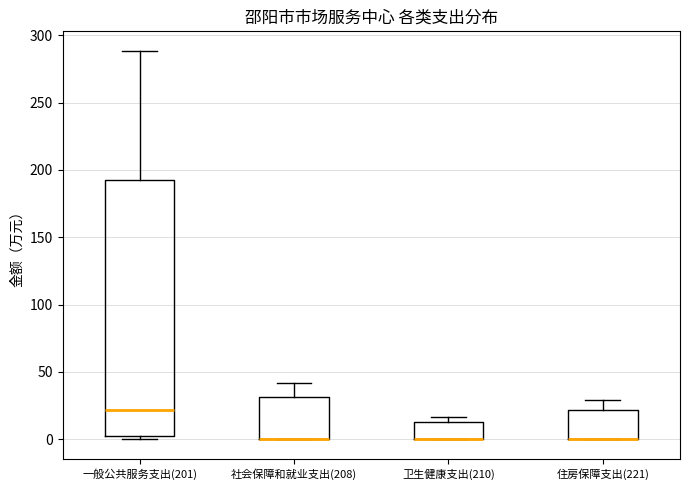

Where does the upper whisker of the box for 住房保障支出(221) end on the y-axis? The values are not printed on the chart, so give them approximately, as read against the axis.

30